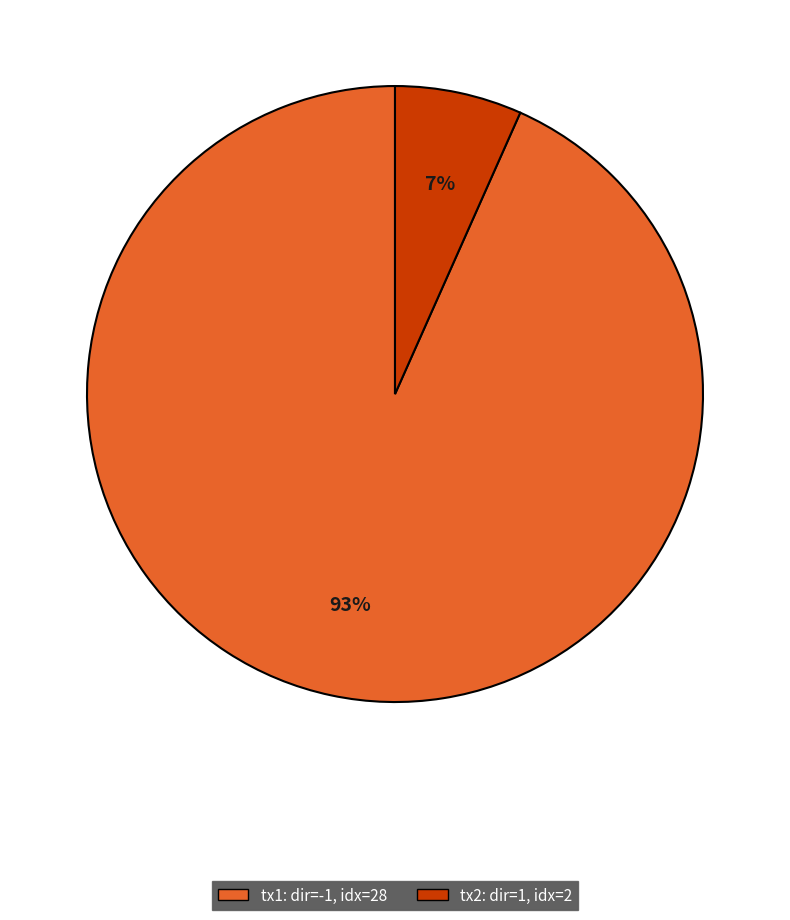

Is there any slice that represents more than half of the pie?

Yes